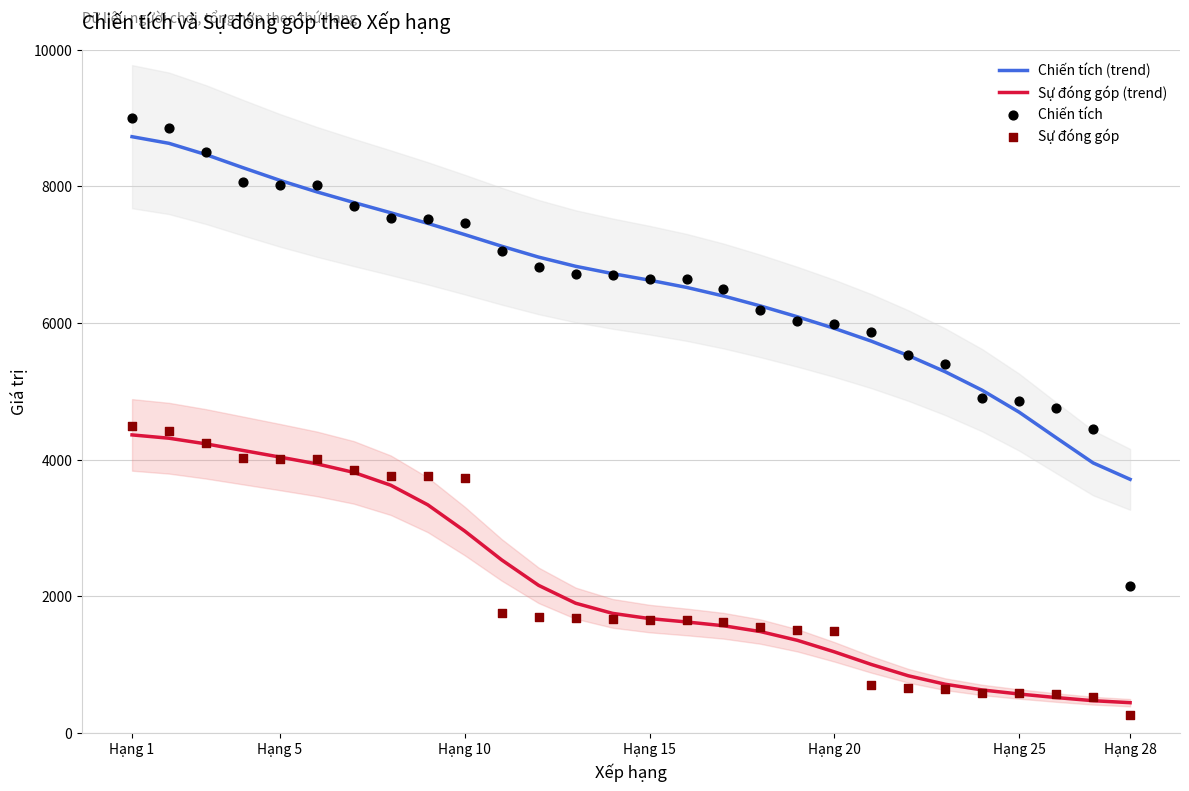

At which label does Chiến tích (trend) reach its minimum?

Hạng 28